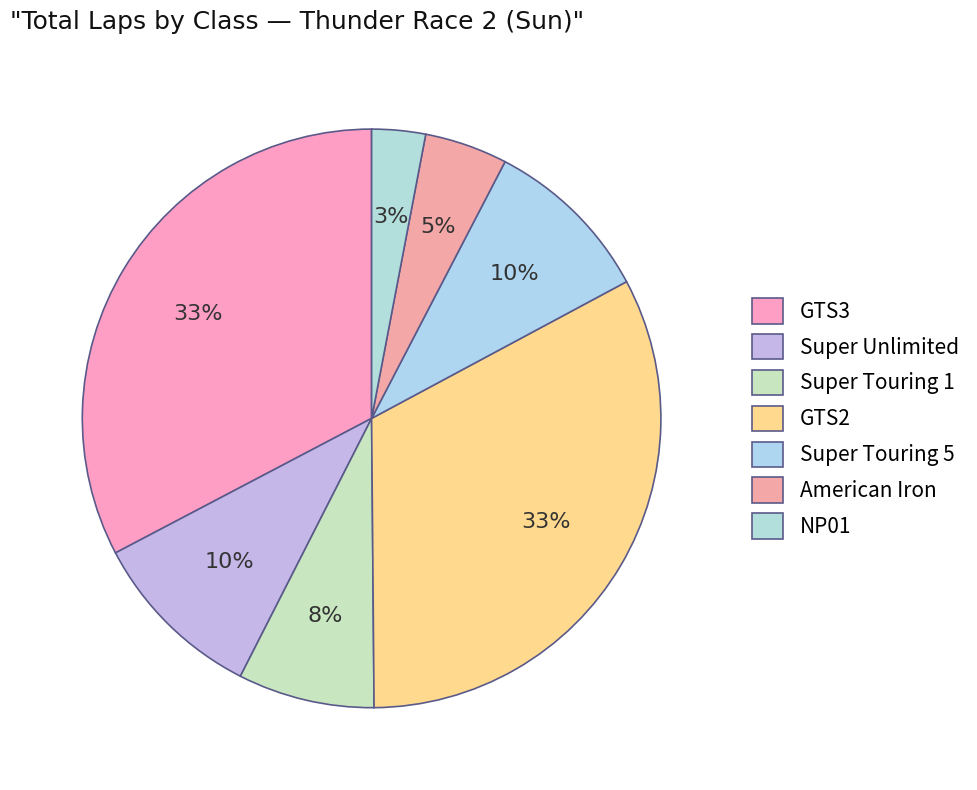

How many slices are in this pie chart?

7